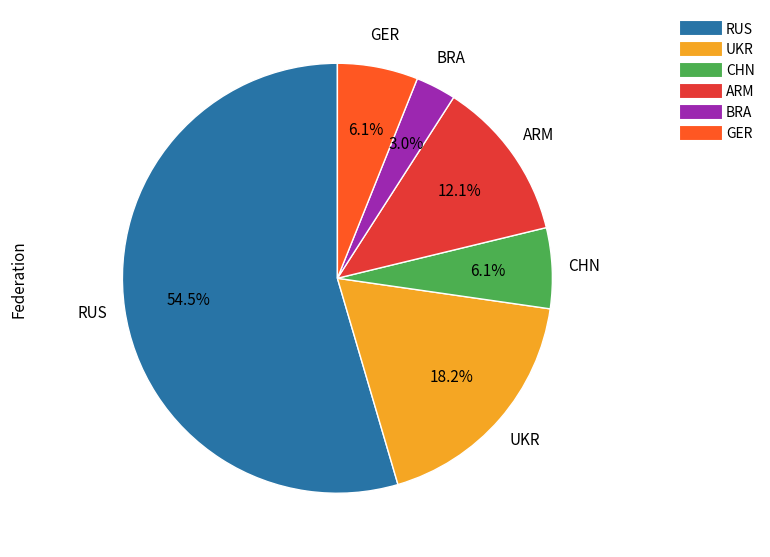

To the nearest percent, what portion does CHN represent?

6%